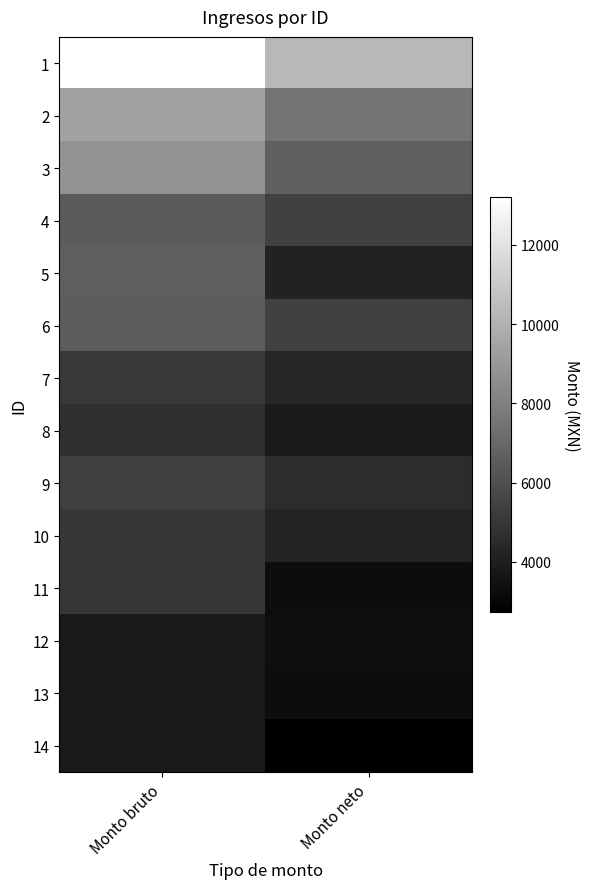

Reading right to left, list all the values displayed in this chart.

1: Monto neto=10303.9	Monto bruto=13211.0
2: Monto neto=7518.8	Monto bruto=9398.9
3: Monto neto=6702.0	Monto bruto=8817.3
4: Monto neto=5440.6	Monto bruto=6476.7
5: Monto neto=4152.6	Monto bruto=6590.6
6: Monto neto=5455.9	Monto bruto=6513.9
7: Monto neto=4360.8	Monto bruto=5028.5
8: Monto neto=3868.1	Monto bruto=4776.3
9: Monto neto=4602.4	Monto bruto=5361.2
10: Monto neto=4267.8	Monto bruto=5019.7
11: Monto neto=3303.7	Monto bruto=5019.7
12: Monto neto=3345.1	Monto bruto=3819.7
13: Monto neto=3271.3	Monto bruto=3766.0
14: Monto neto=2731.7	Monto bruto=3766.0